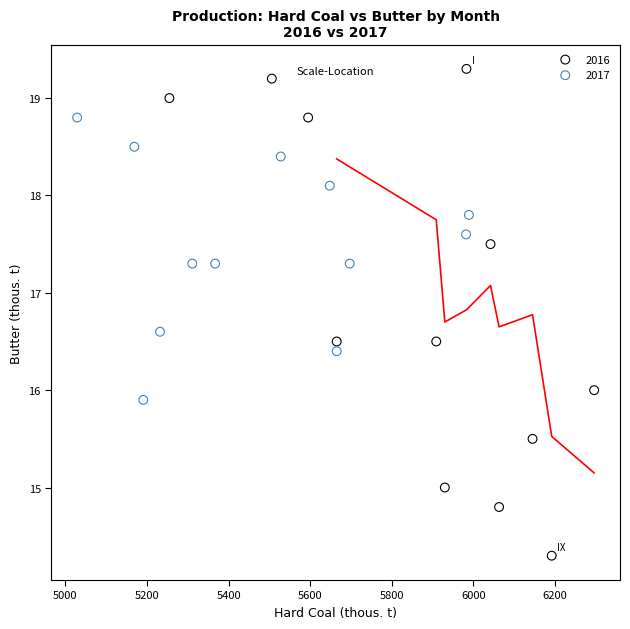

Which series has the widest spread of Y values?

2016